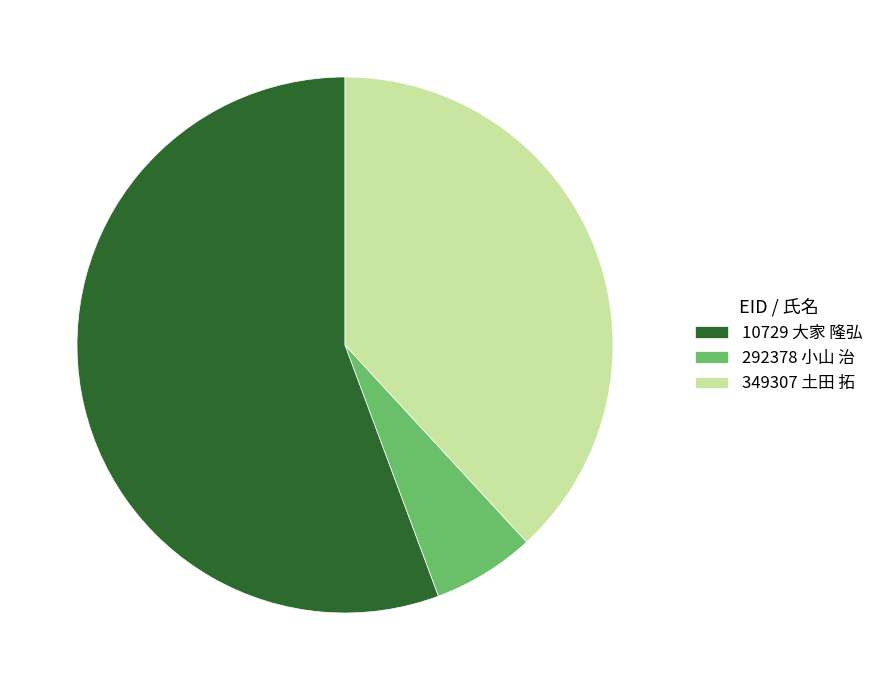

How many segments does this pie chart have?

3